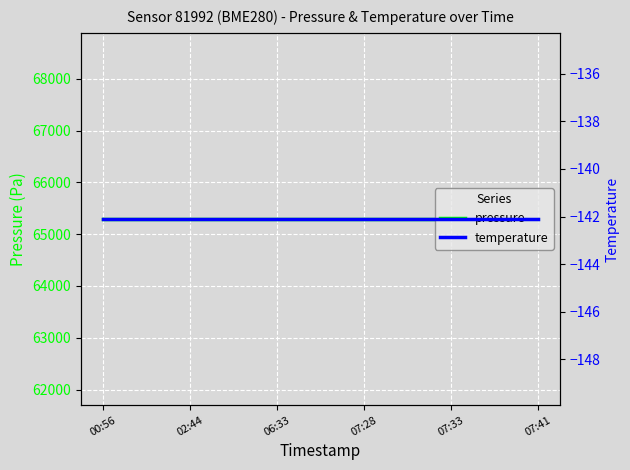

True or false: temperature and pressure cross at least once.

False